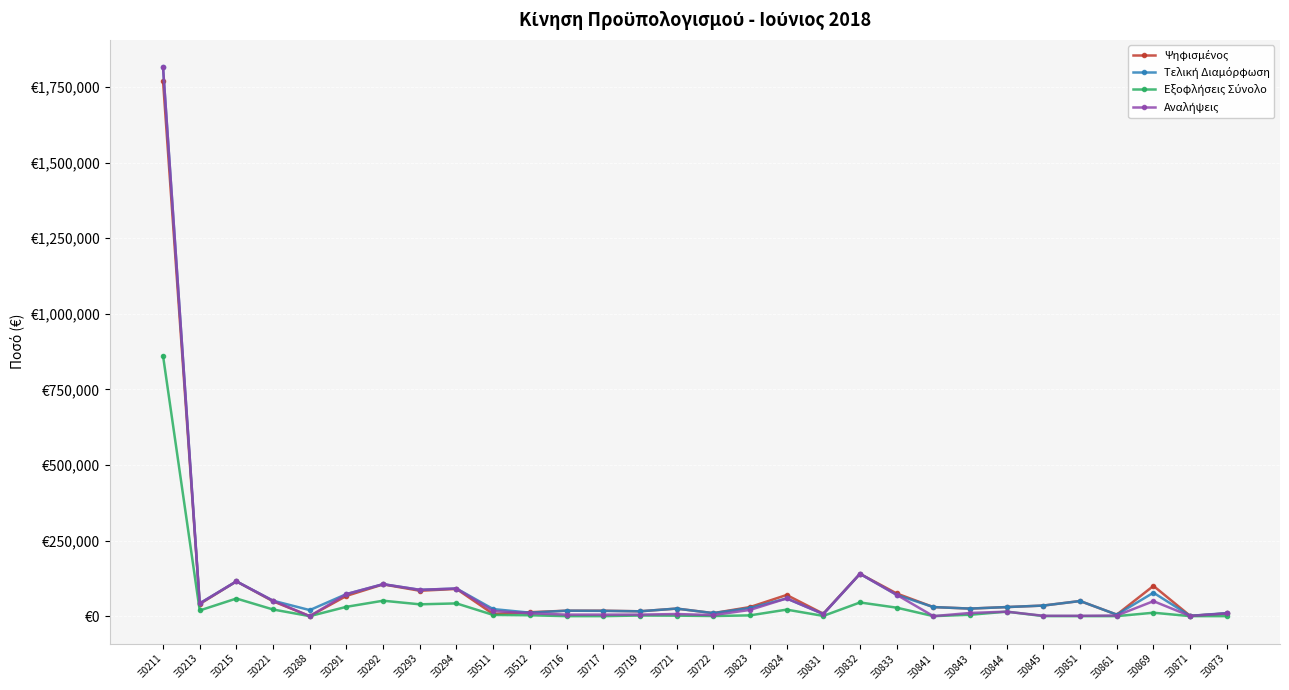

Is this an area chart (filled region under the line)?

No